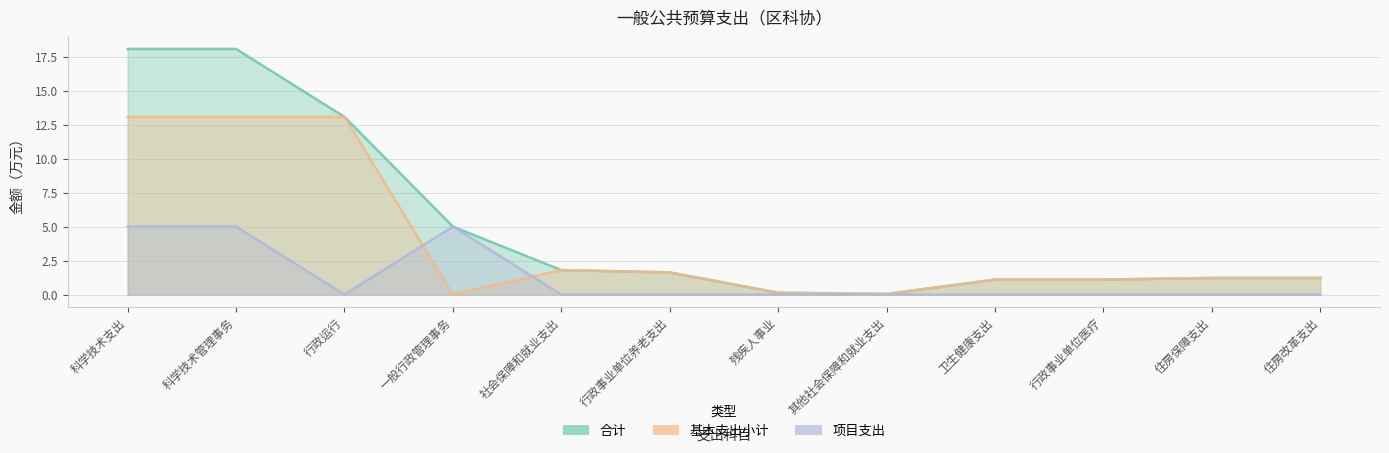

List the series in order of their overall mean, lowest first.

项目支出, 基本支出小计, 合计